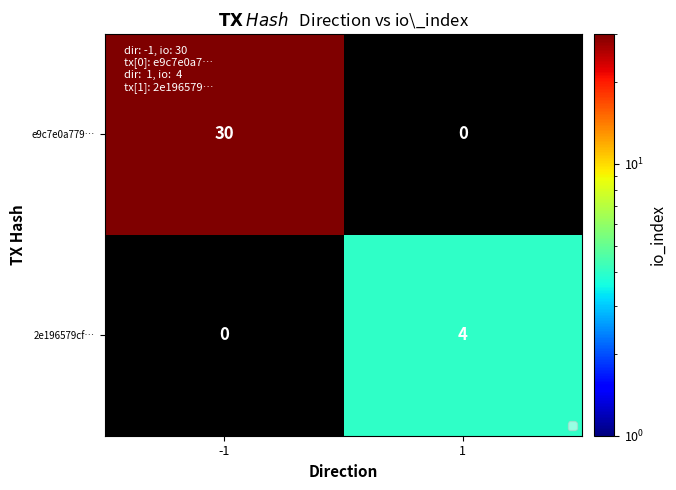

True or false: 2e196579cf… has a value of 4 at 1.

True